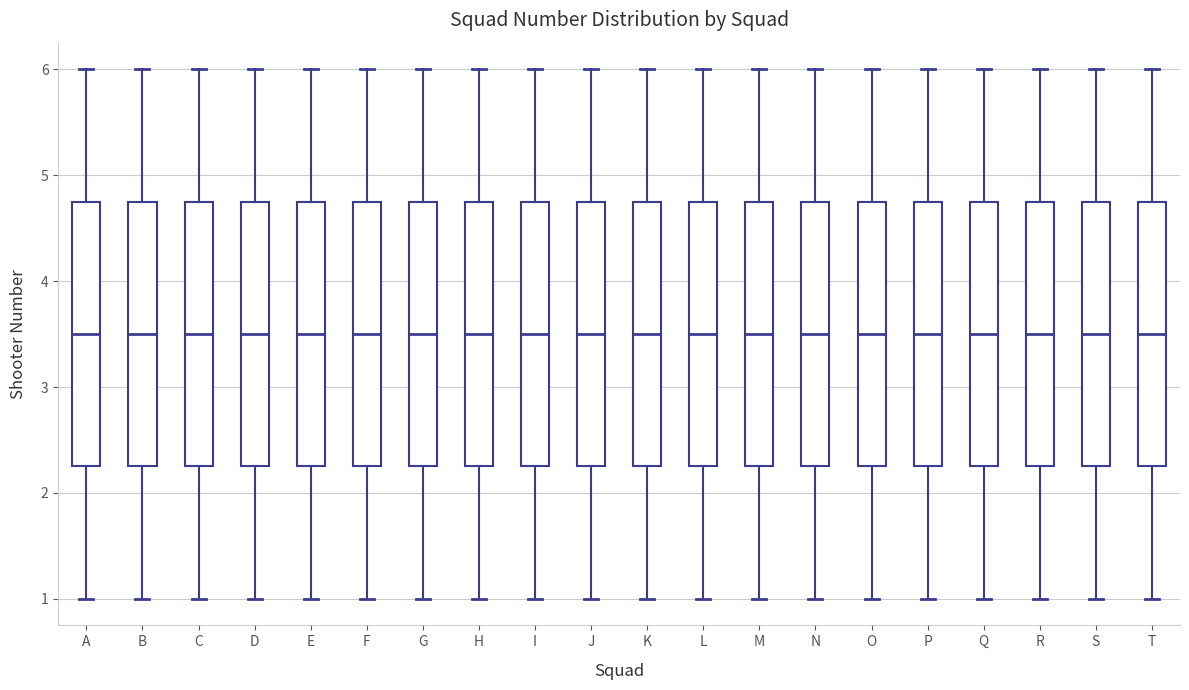

Reading left to right, read every box against the y-axis: the position of its median line, the range the box covers, and the ends of its whiskers. The values are not printed on the chart, so give them approximately, as read against the axis.

A: median 3.5, box 2.3 to 4.8, whiskers 1.0 to 6.0
B: median 3.5, box 2.3 to 4.8, whiskers 1.0 to 6.0
C: median 3.5, box 2.3 to 4.8, whiskers 1.0 to 6.0
D: median 3.5, box 2.3 to 4.8, whiskers 1.0 to 6.0
E: median 3.5, box 2.3 to 4.8, whiskers 1.0 to 6.0
F: median 3.5, box 2.3 to 4.8, whiskers 1.0 to 6.0
G: median 3.5, box 2.3 to 4.8, whiskers 1.0 to 6.0
H: median 3.5, box 2.3 to 4.8, whiskers 1.0 to 6.0
I: median 3.5, box 2.3 to 4.8, whiskers 1.0 to 6.0
J: median 3.5, box 2.3 to 4.8, whiskers 1.0 to 6.0
K: median 3.5, box 2.3 to 4.8, whiskers 1.0 to 6.0
L: median 3.5, box 2.3 to 4.8, whiskers 1.0 to 6.0
M: median 3.5, box 2.3 to 4.8, whiskers 1.0 to 6.0
N: median 3.5, box 2.3 to 4.8, whiskers 1.0 to 6.0
O: median 3.5, box 2.3 to 4.8, whiskers 1.0 to 6.0
P: median 3.5, box 2.3 to 4.8, whiskers 1.0 to 6.0
Q: median 3.5, box 2.3 to 4.8, whiskers 1.0 to 6.0
R: median 3.5, box 2.3 to 4.8, whiskers 1.0 to 6.0
S: median 3.5, box 2.3 to 4.8, whiskers 1.0 to 6.0
T: median 3.5, box 2.3 to 4.8, whiskers 1.0 to 6.0